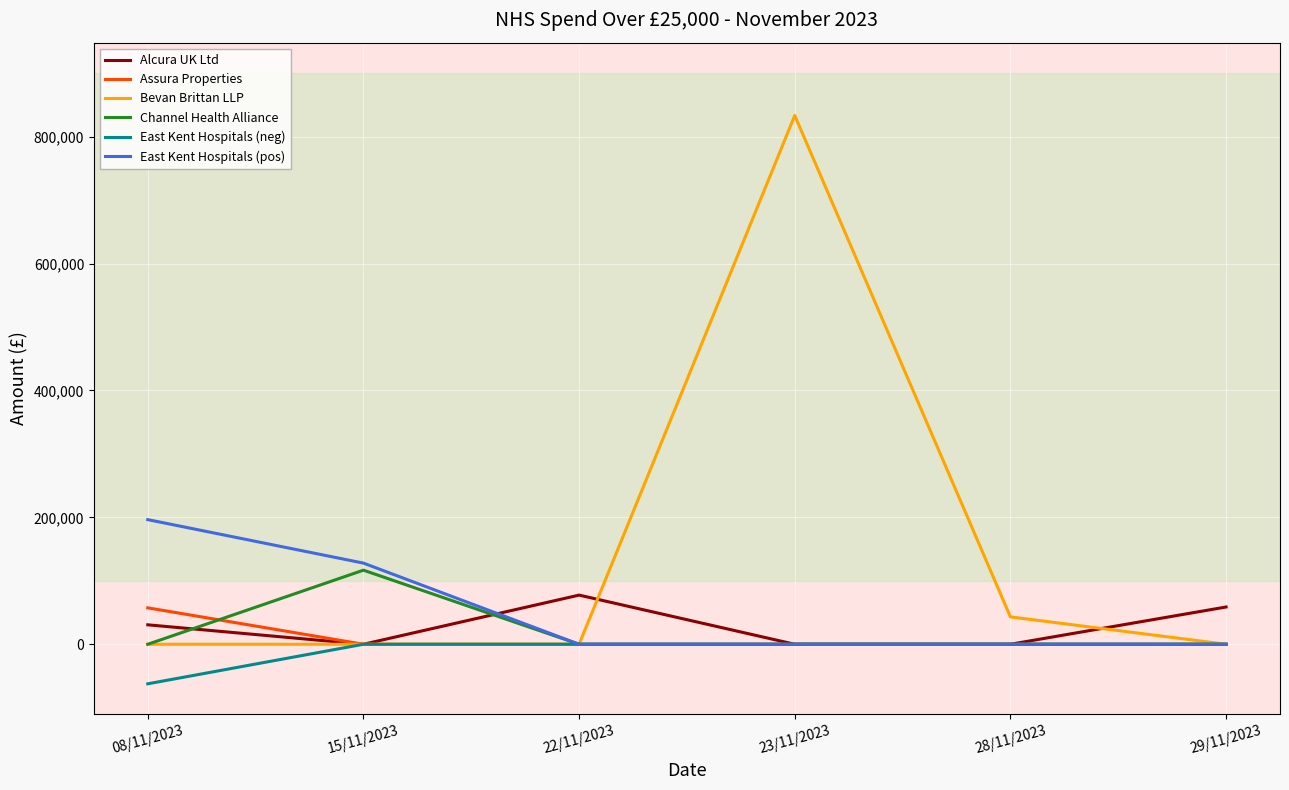

What are all the series names shown in the legend?

Alcura UK Ltd, Assura Properties, Bevan Brittan LLP, Channel Health Alliance, East Kent Hospitals (neg), East Kent Hospitals (pos)